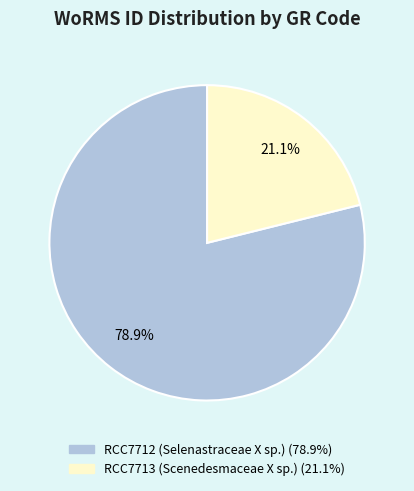

Which slice is the smallest?

RCC7713 (Scenedesmaceae X sp.)